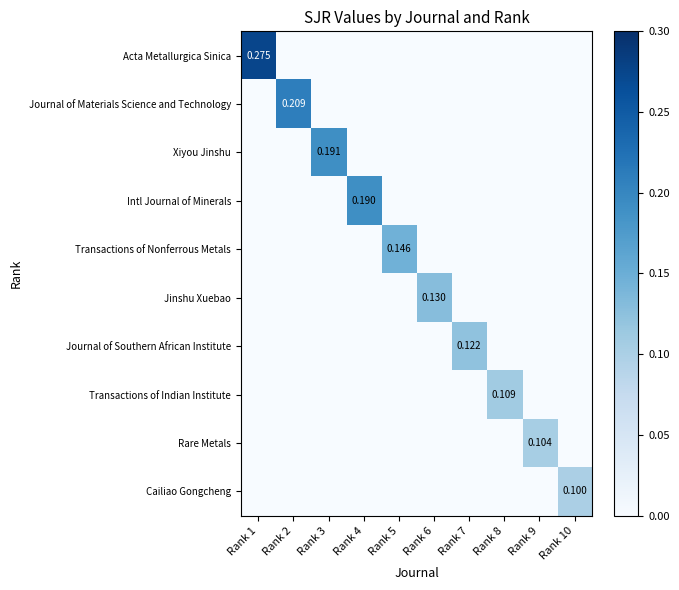

At which category is the sum across all series the highest?

Rank 1